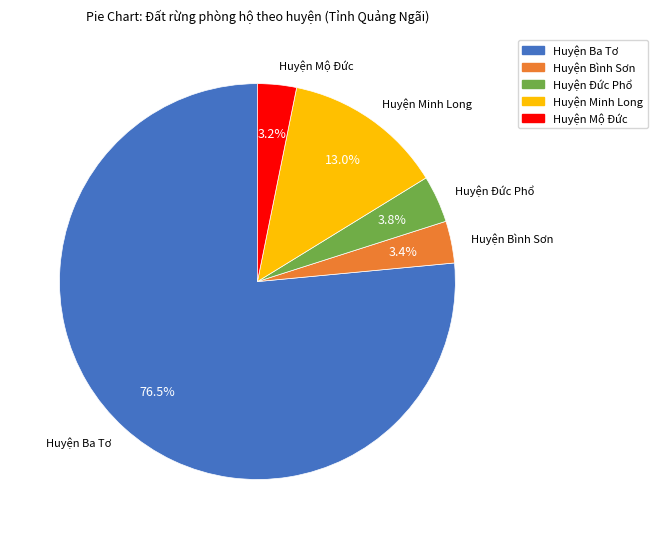

Is there any slice that represents more than half of the pie?

Yes